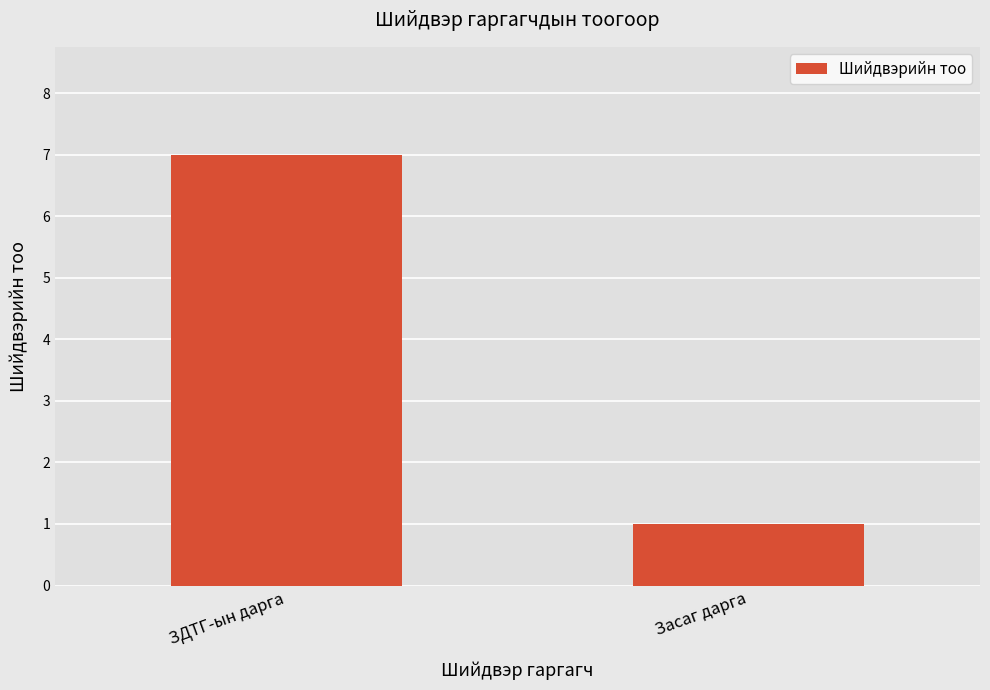

How many values are between 1 and 7?

2